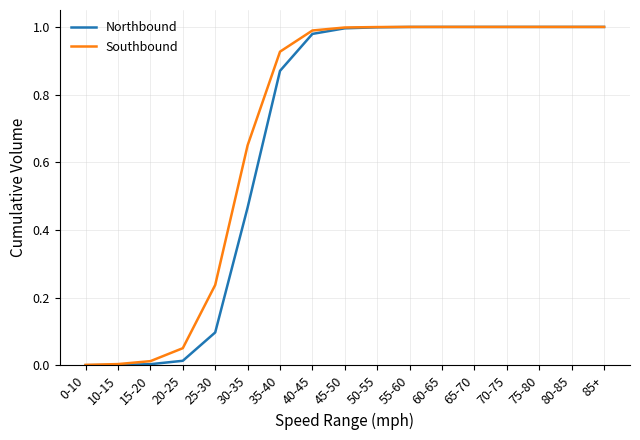

At 30-35, list the series in order from smallest to largest.

Northbound, Southbound